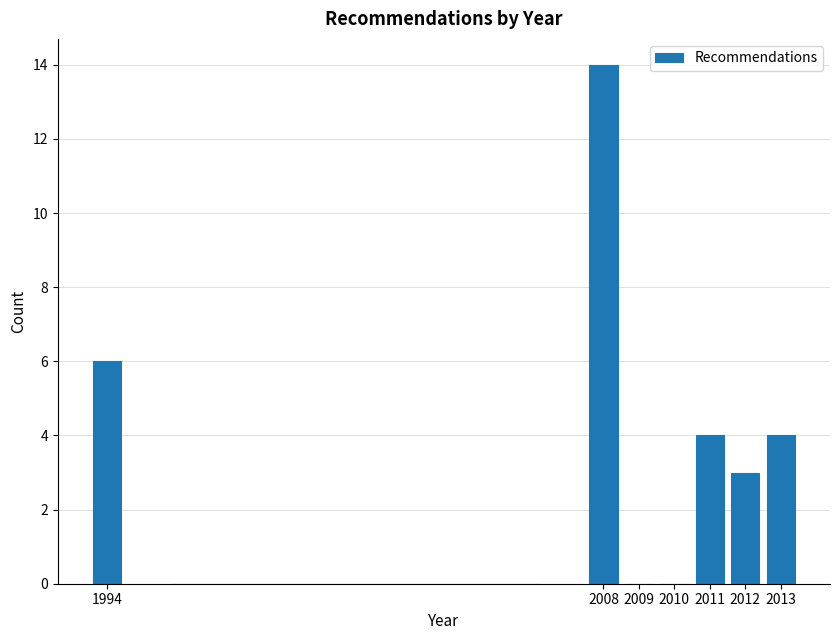

Which range on the x-axis has the tallest bar?

2007.5 to 2008.5